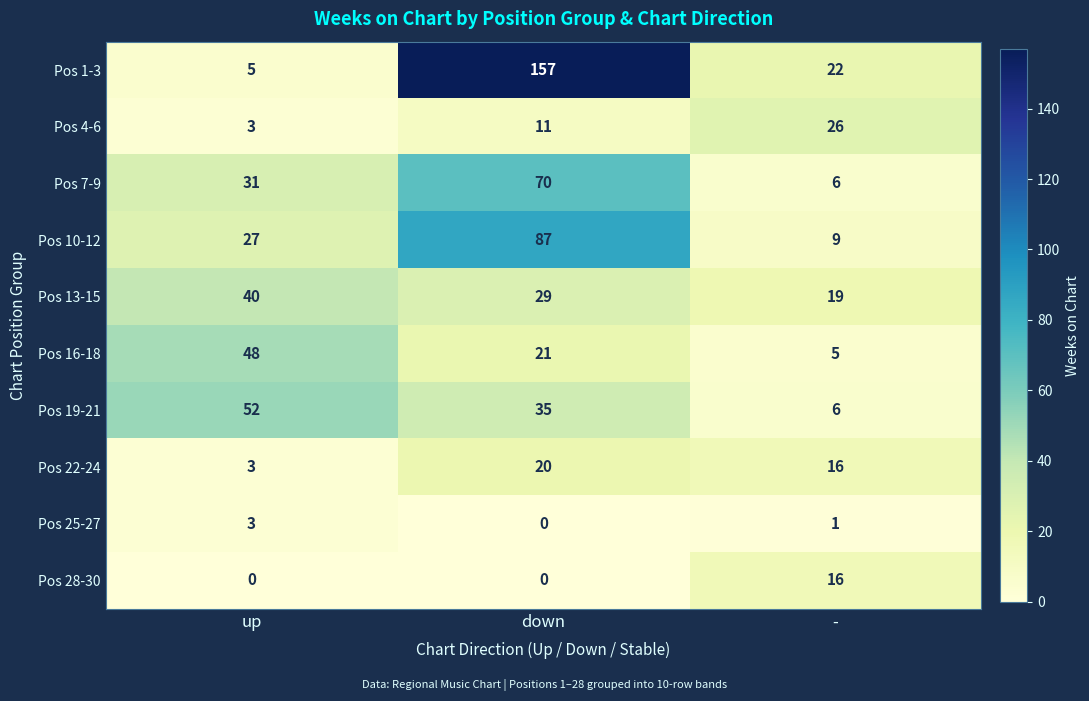

Reading left to right, extract all data points from this chart.

Pos 1-3: up=5	down=157	-=22
Pos 4-6: up=3	down=11	-=26
Pos 7-9: up=31	down=70	-=6
Pos 10-12: up=27	down=87	-=9
Pos 13-15: up=40	down=29	-=19
Pos 16-18: up=48	down=21	-=5
Pos 19-21: up=52	down=35	-=6
Pos 22-24: up=3	down=20	-=16
Pos 25-27: up=3	down=0	-=1
Pos 28-30: up=0	down=0	-=16